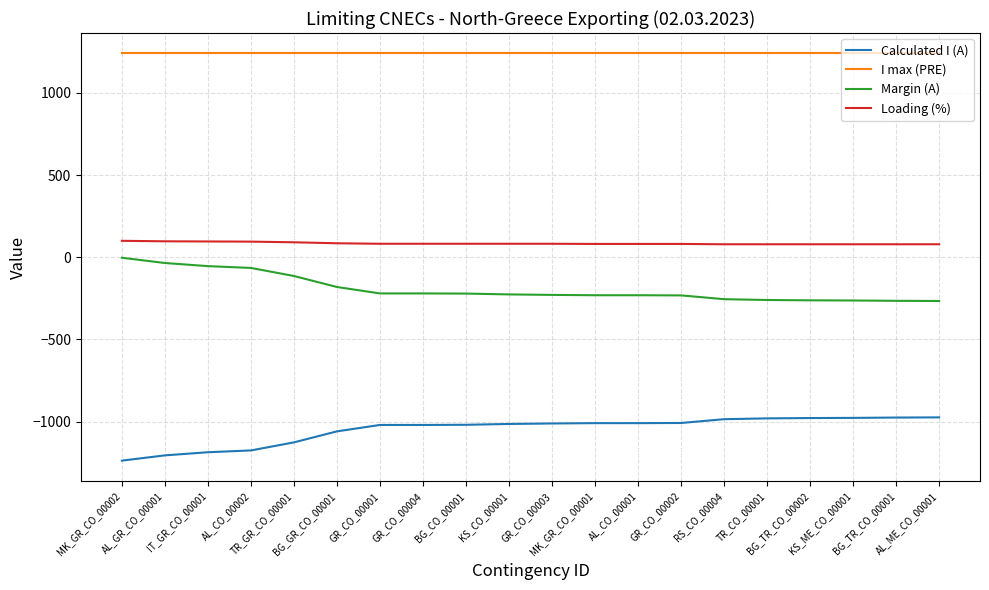

What is the minimum value for Margin (A)?

-266